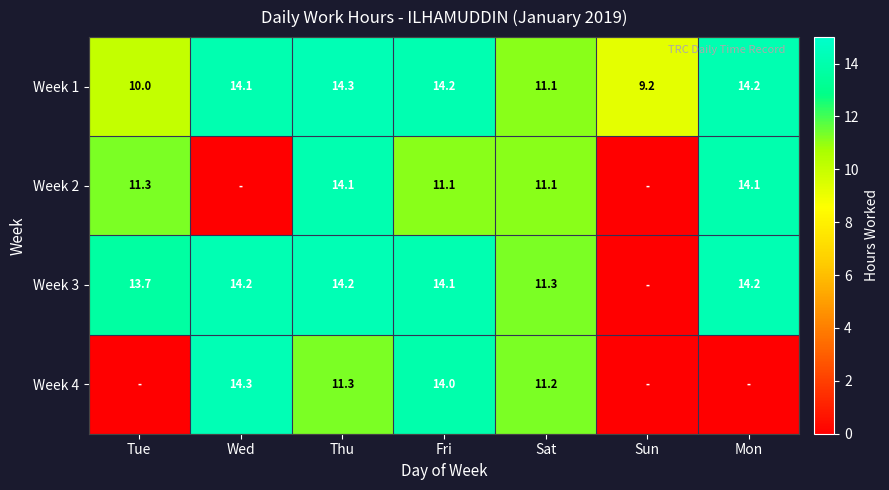

What is the maximum value shown in the chart?

14.3